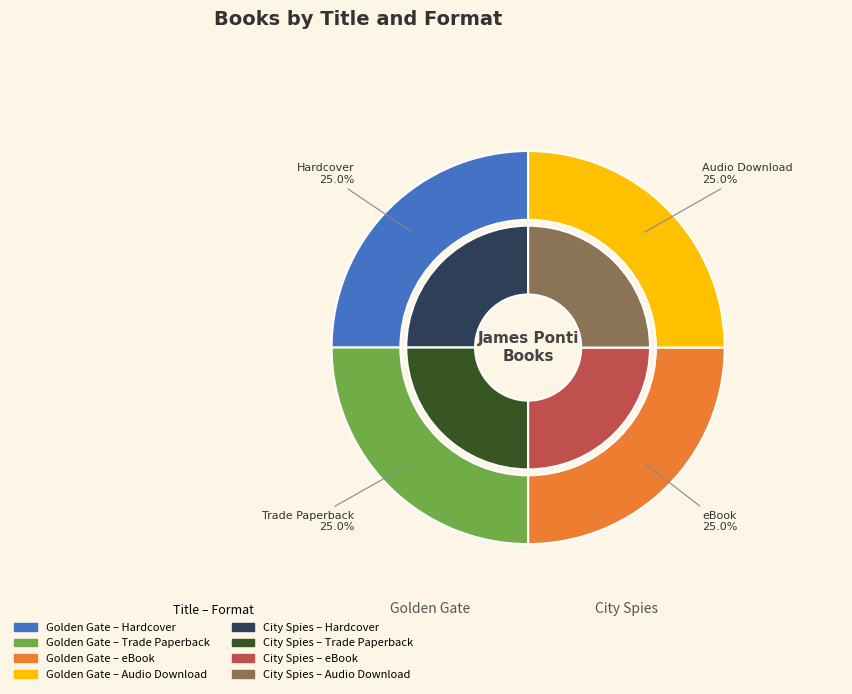

Is it true that eBook is 25% of the pie?

True